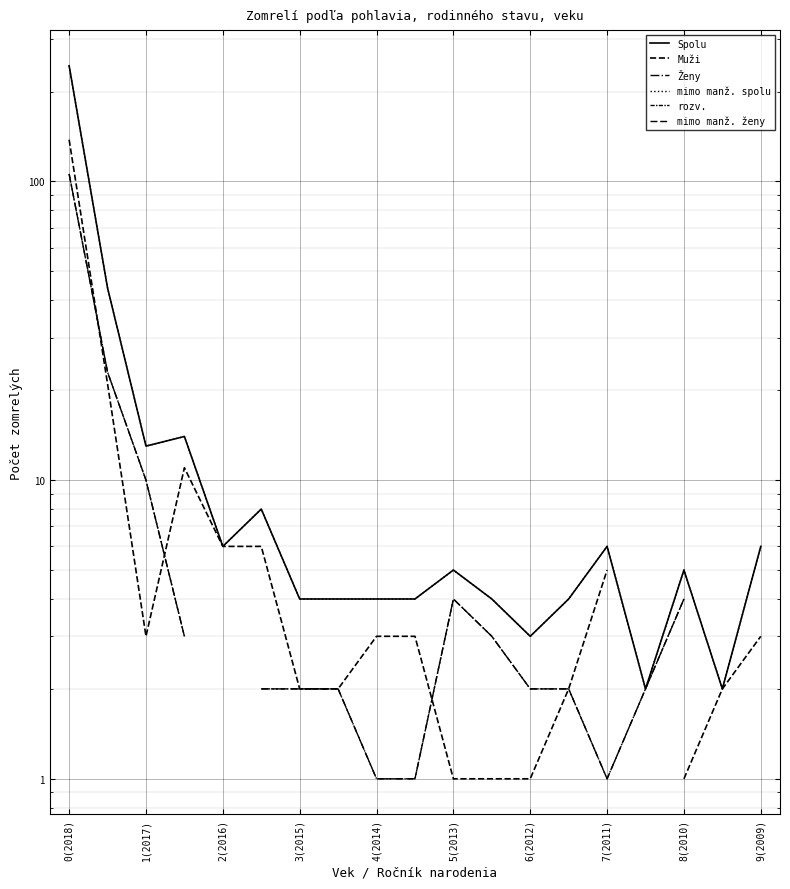

Between 0(2018) and 2(2016), which series saw the biggest shift?

Spolu